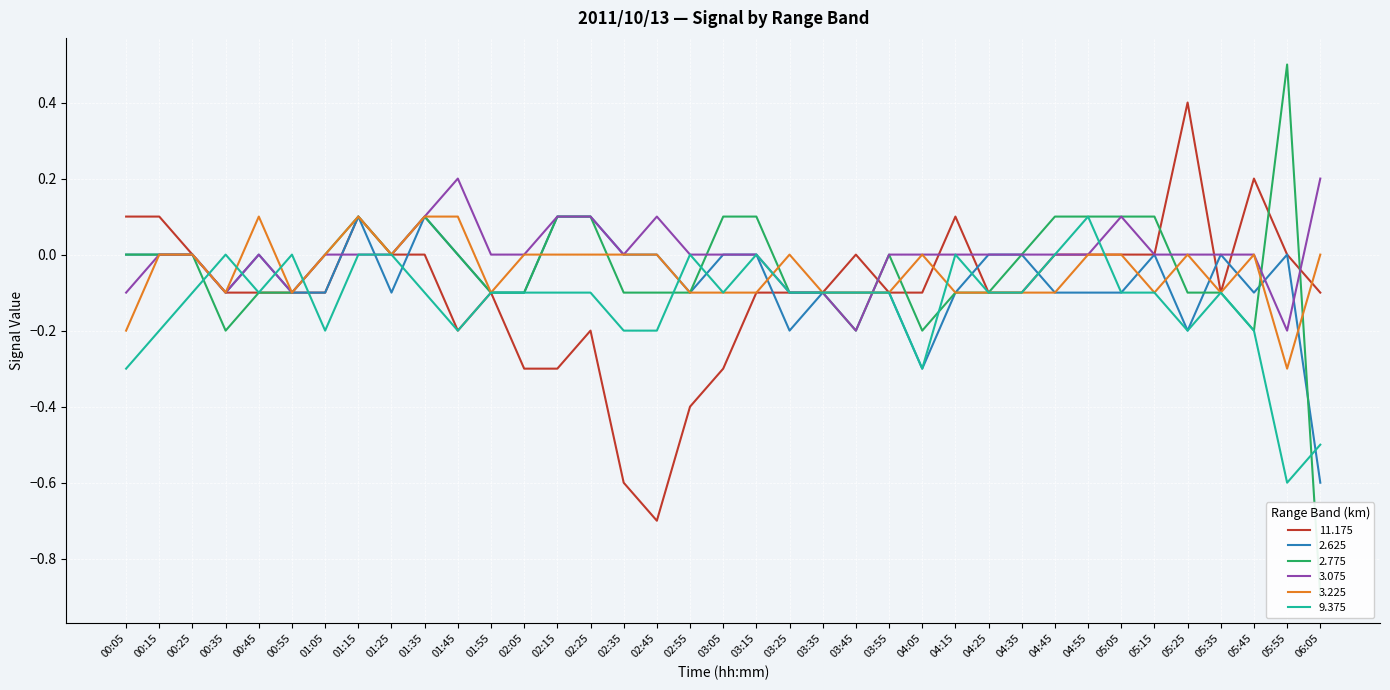

Is this an area chart (filled region under the line)?

No